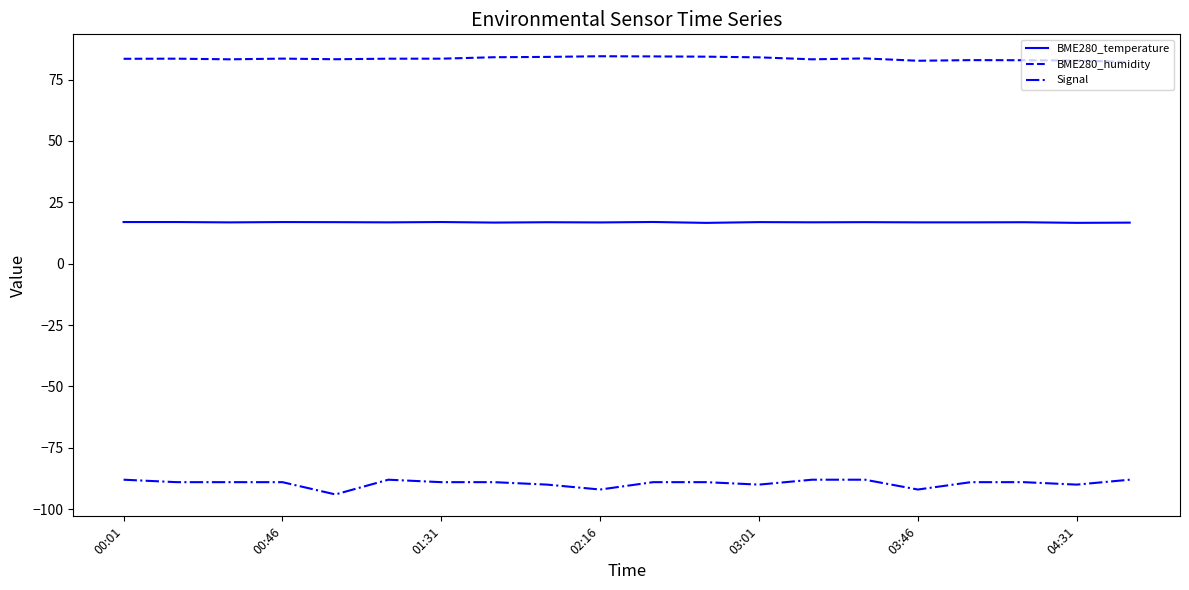

True or false: BME280_humidity and BME280_temperature intersect in this chart.

False